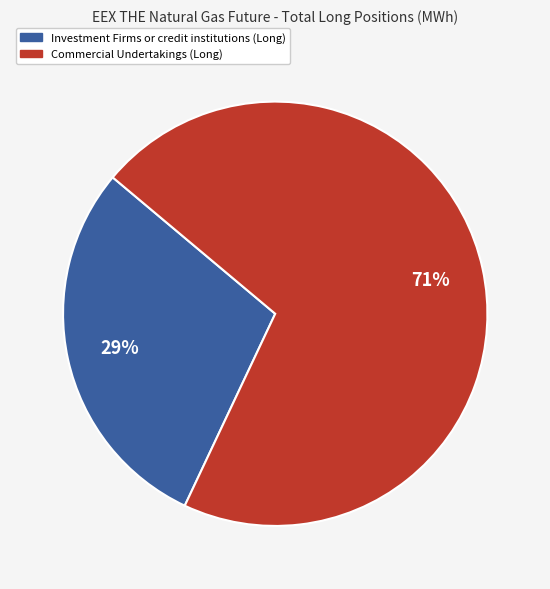

Is Investment Firms or credit institutions (Long) the majority of the pie?

No